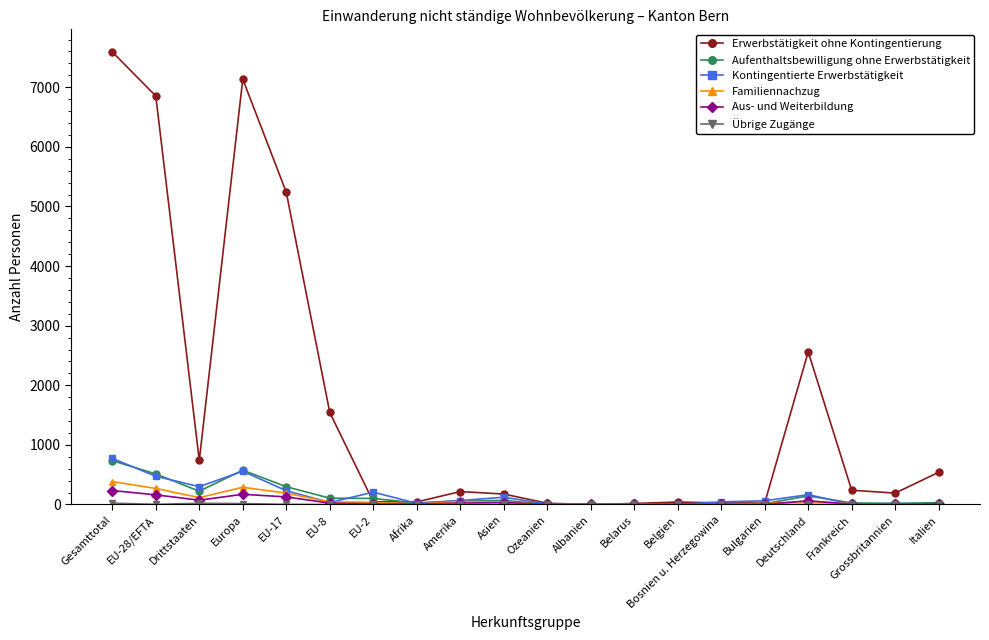

What is the value of the Aufenthaltsbewilligung ohne Erwerbstätigkeit point at the 4th from the left?

575